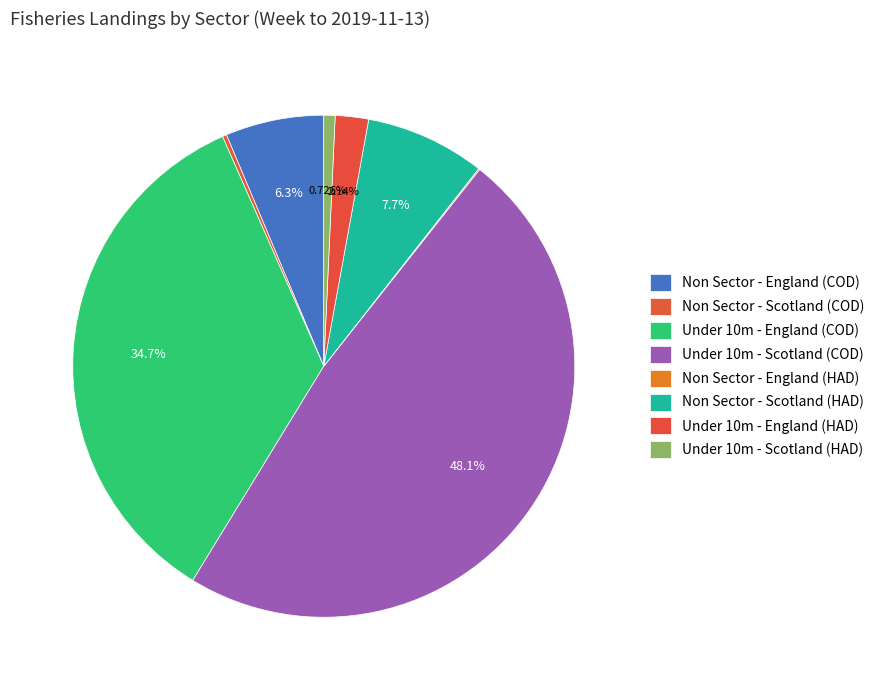

What percentage is NOT represented by Under 10m - England (HAD)?

97.9%